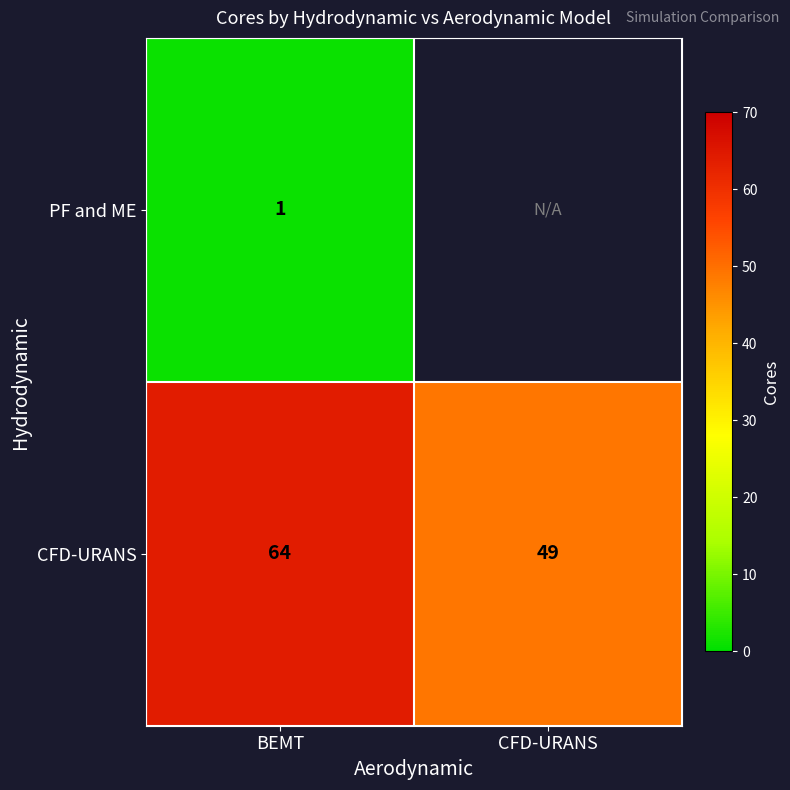

How many series are shown in this chart?

2